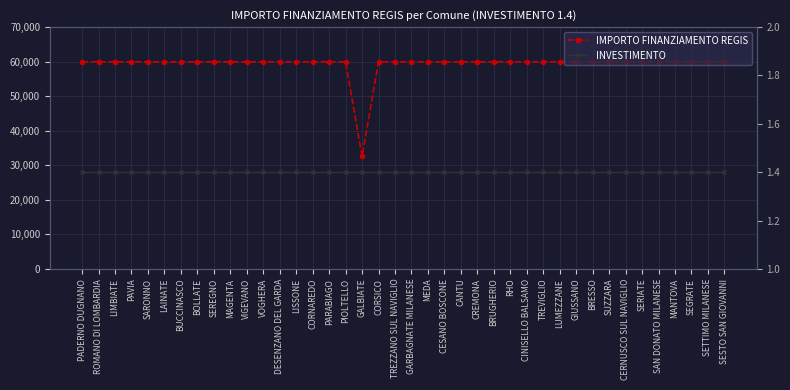

Rank the categories by IMPORTO FINANZIAMENTO REGIS value from lowest to highest.

GALBIATE, PADERNO DUGNANO, ROMANO DI LOMBARDIA, LIMBIATE, PAVIA, SARONNO, LAINATE, BUCCINASCO, BOLLATE, SEREGNO, MAGENTA, VIGEVANO, VOGHERA, DESENZANO DEL GARDA, LISSONE, CORNAREDO, PARABIAGO, PIOLTELLO, CORSICO, TREZZANO SUL NAVIGLIO, GARBAGNATE MILANESE, MEDA, CESANO BOSCONE, CANTU, CREMONA, BRUGHERIO, RHO, CINISELLO BALSAMO, TREVIGLIO, LUMEZZANE, GIUSSANO, BRESSO, SUZZARA, CERNUSCO SUL NAVIGLIO, SERIATE, SAN DONATO MILANESE, MANTOVA, SEGRATE, SETTIMO MILANESE, SESTO SAN GIOVANNI